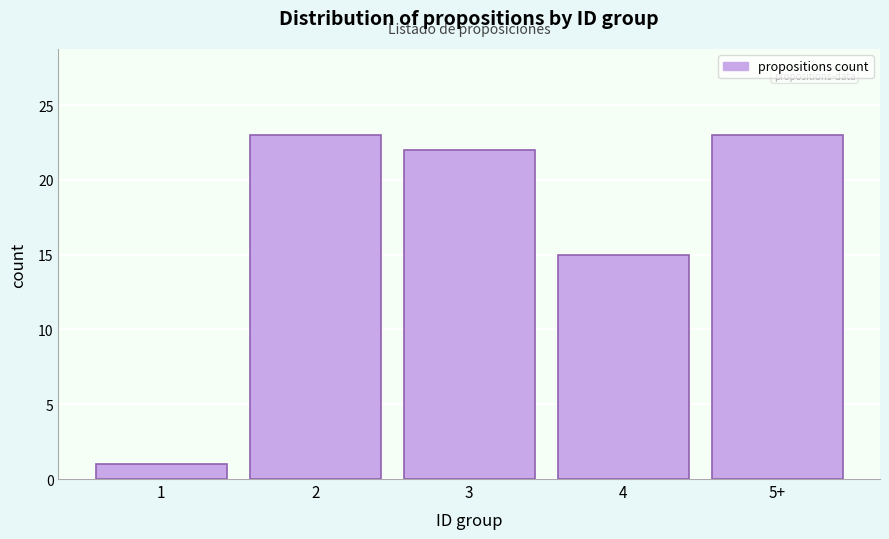

Reading left to right, extract all data points from this chart.

1	23	22	15	23